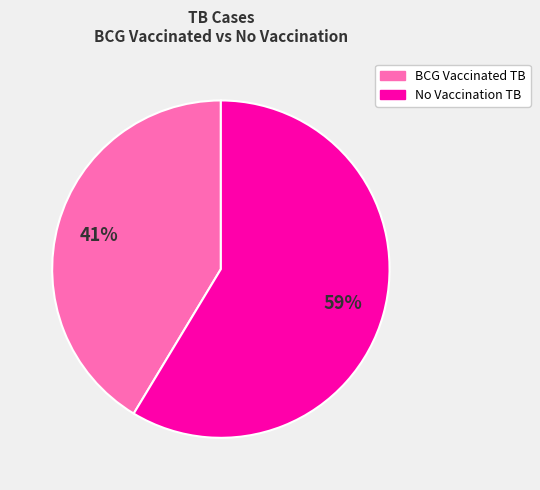

To the nearest percent, what is the average slice percentage?

50%